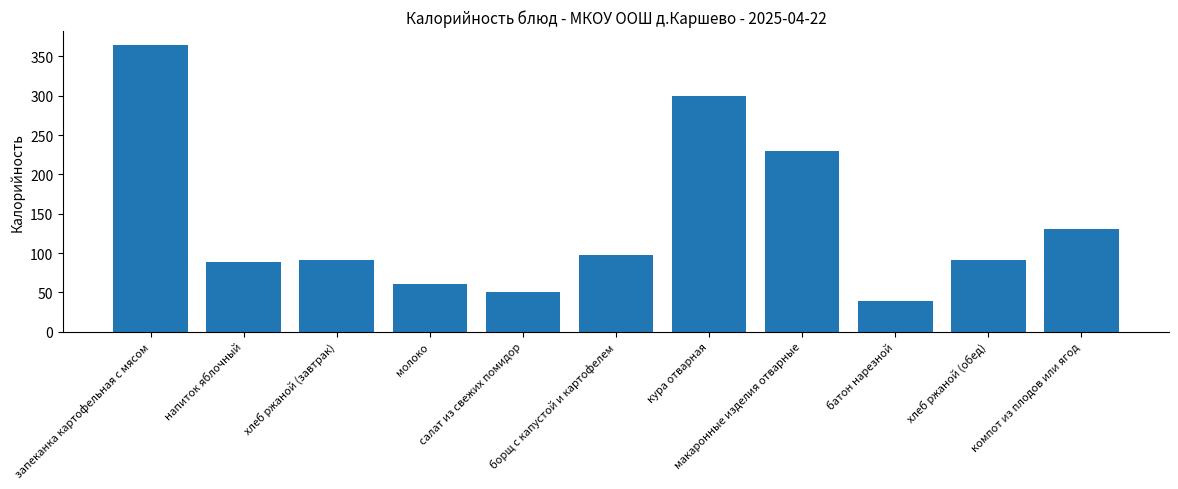

At which label does the data first exceed 91?

запеканка картофельная с мясом